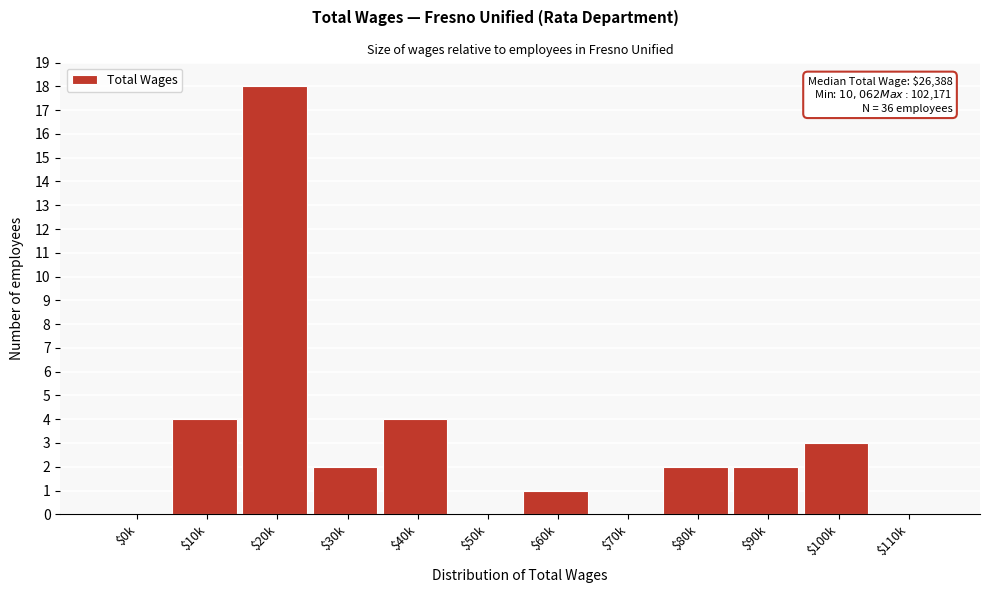

True or false: the data shows 2 at $80k.

True